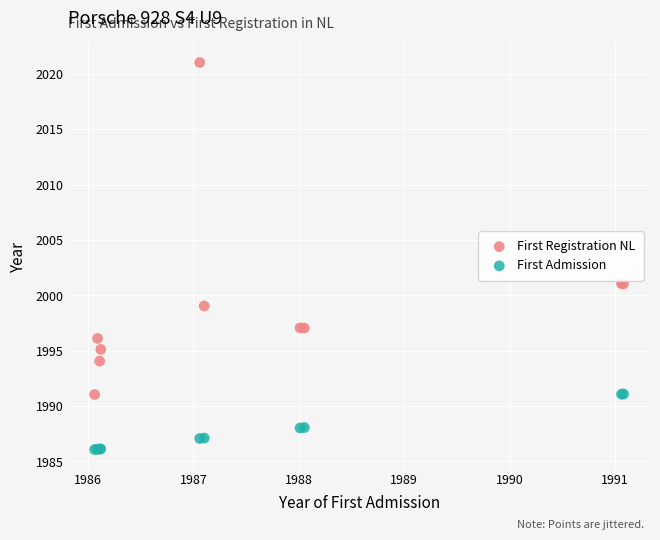

Which series contains the lowest Y value?

First Admission